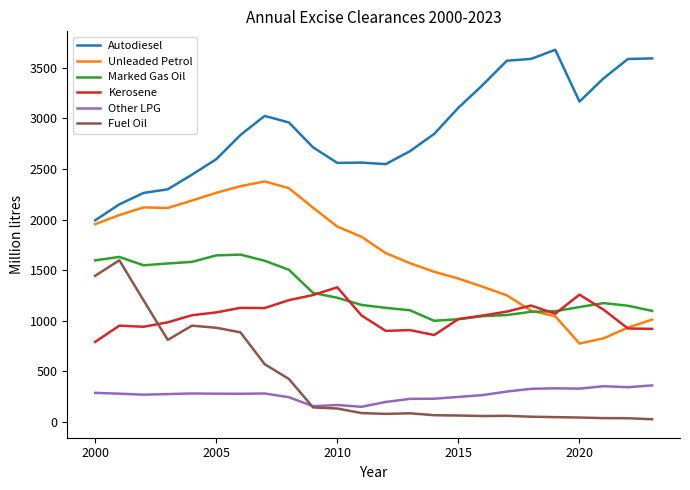

True or false: Other LPG and Marked Gas Oil cross at least once.

False